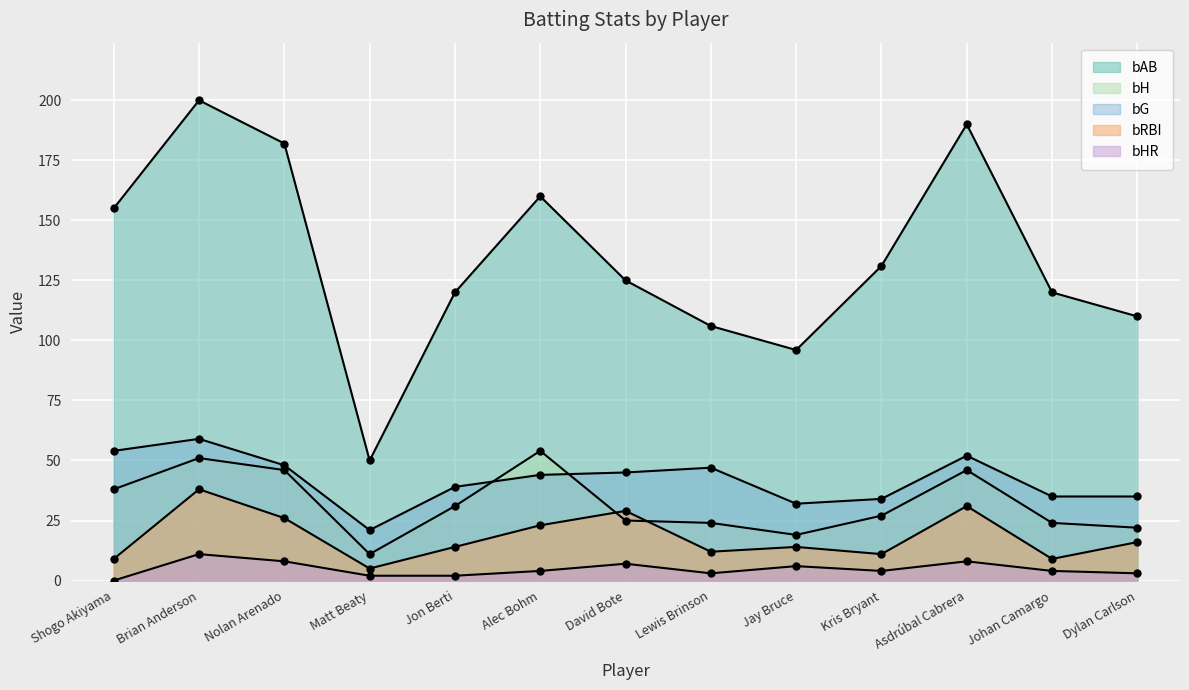

At which label is bH closest to 32?

Jon Berti